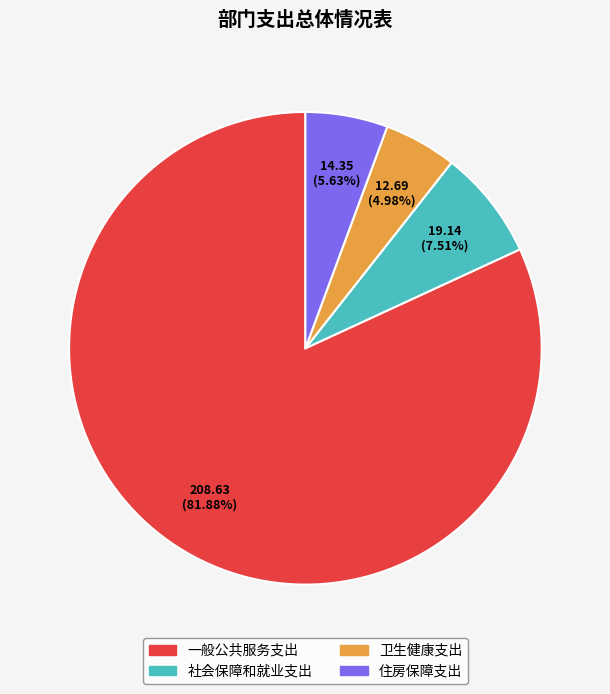

What is the ratio of the value at 住房保障支出 to the value at 卫生健康支出?

1.1